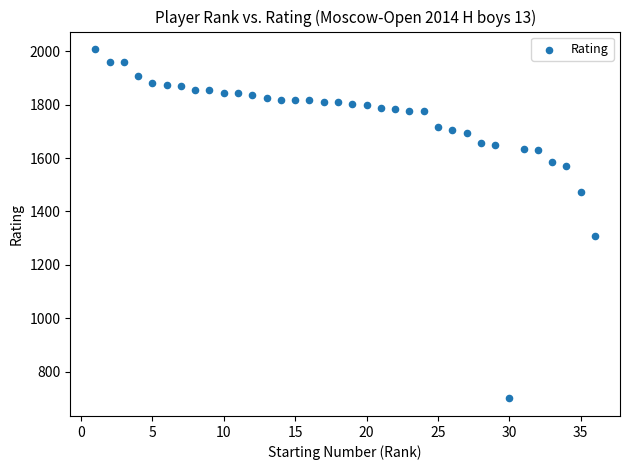

What Y value in the scatter plot is closest to 1354?

1309